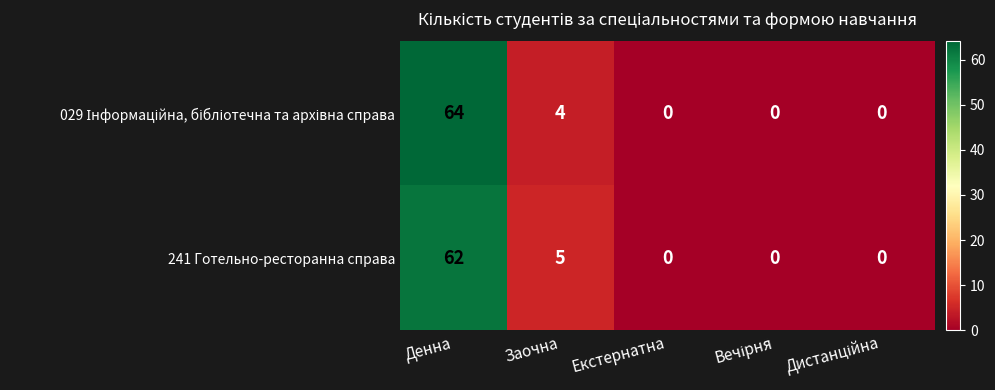

The value of 241 Готельно-ресторанна справа at Заочна is 7. True or false?

False